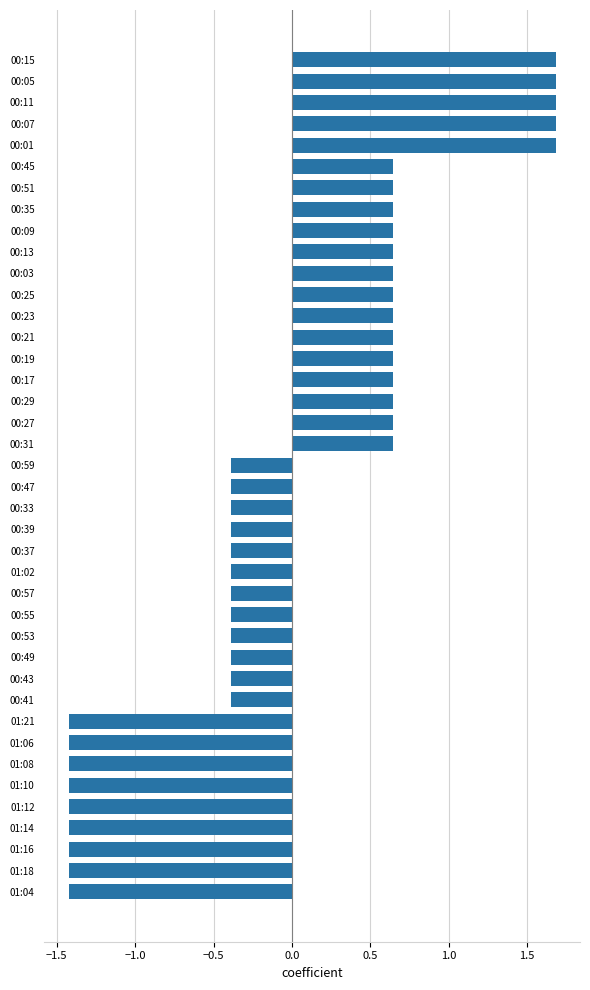

What is the minimum value shown in the chart?

-1.4